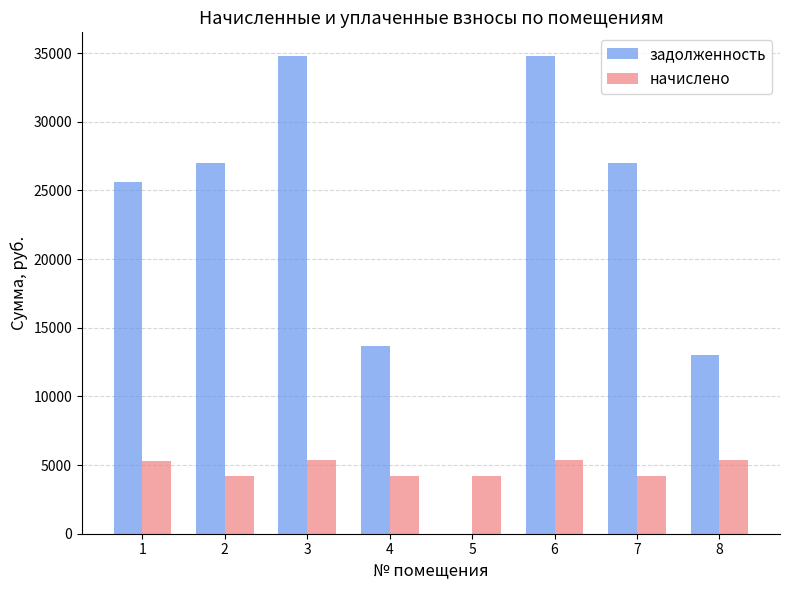

What is the sum of the начислено values at 8 and 5?

9513.6